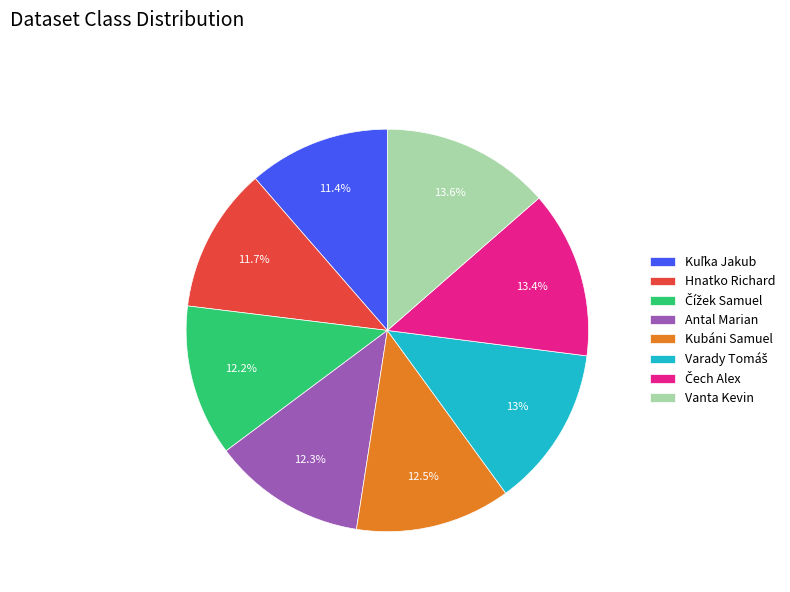

What percentage is NOT represented by Kubáni Samuel?

87.5%